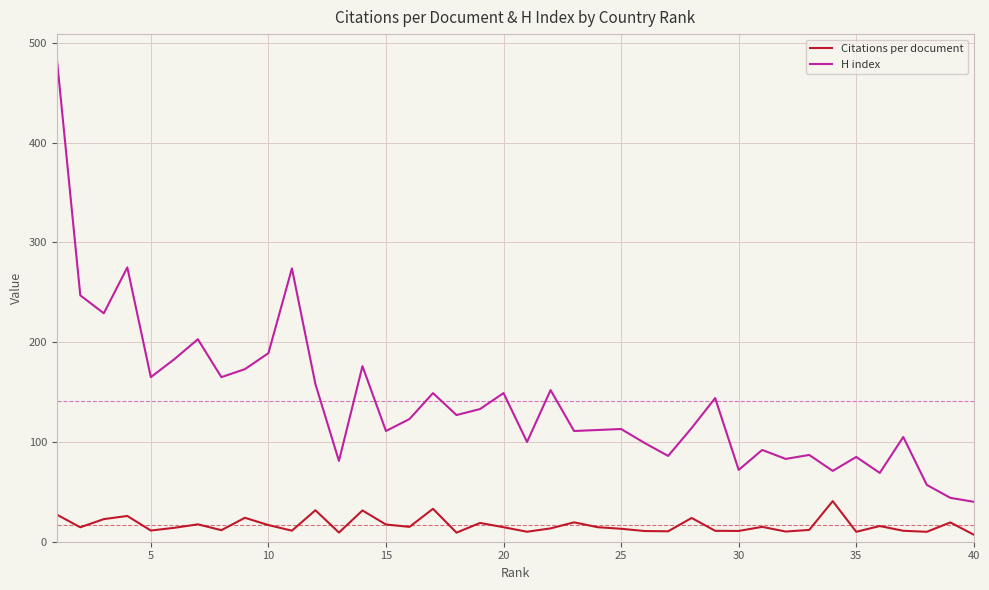

List the series in order of their peak value, highest first.

H index, Citations per document